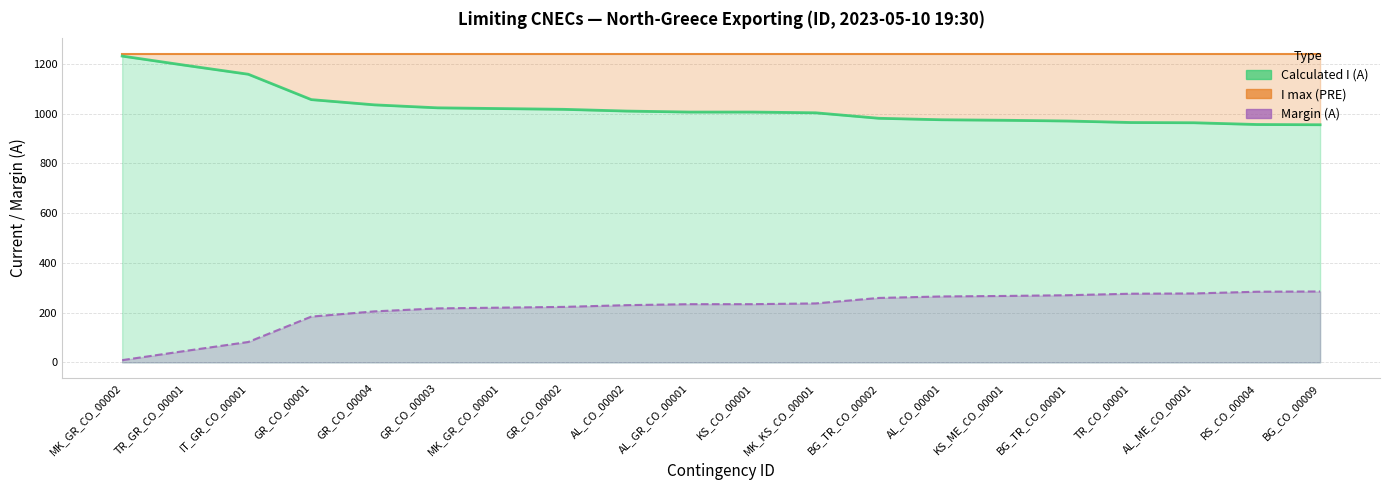

Is it true that Calculated I (A) equals 1688 at GR_CO_00002?

False